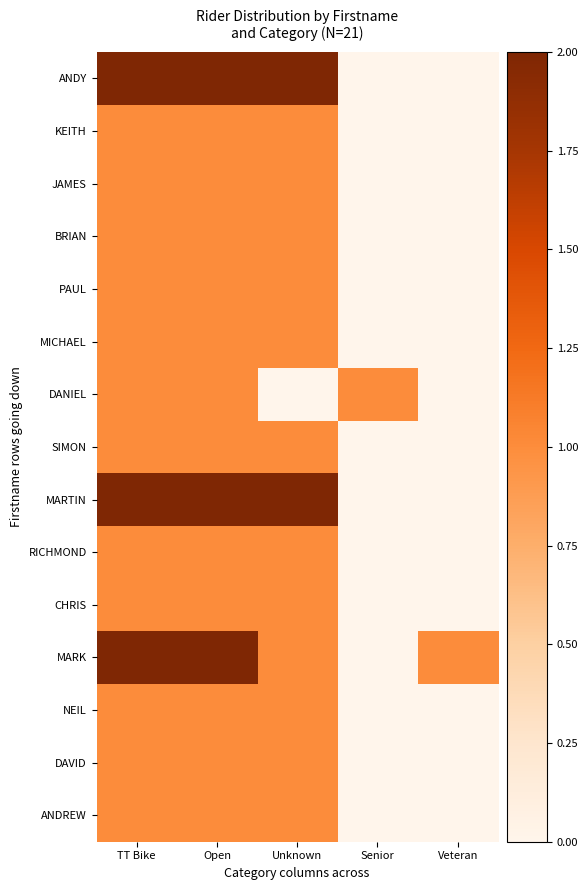

Reading left to right, transcribe all the data shown in this chart.

ANDY: TT Bike=2	Open=2	Unknown=2	Senior=0	Veteran=0
KEITH: TT Bike=1	Open=1	Unknown=1	Senior=0	Veteran=0
JAMES: TT Bike=1	Open=1	Unknown=1	Senior=0	Veteran=0
BRIAN: TT Bike=1	Open=1	Unknown=1	Senior=0	Veteran=0
PAUL: TT Bike=1	Open=1	Unknown=1	Senior=0	Veteran=0
MICHAEL: TT Bike=1	Open=1	Unknown=1	Senior=0	Veteran=0
DANIEL: TT Bike=1	Open=1	Unknown=0	Senior=1	Veteran=0
SIMON: TT Bike=1	Open=1	Unknown=1	Senior=0	Veteran=0
MARTIN: TT Bike=2	Open=2	Unknown=2	Senior=0	Veteran=0
RICHMOND: TT Bike=1	Open=1	Unknown=1	Senior=0	Veteran=0
CHRIS: TT Bike=1	Open=1	Unknown=1	Senior=0	Veteran=0
MARK: TT Bike=2	Open=2	Unknown=1	Senior=0	Veteran=1
NEIL: TT Bike=1	Open=1	Unknown=1	Senior=0	Veteran=0
DAVID: TT Bike=1	Open=1	Unknown=1	Senior=0	Veteran=0
ANDREW: TT Bike=1	Open=1	Unknown=1	Senior=0	Veteran=0